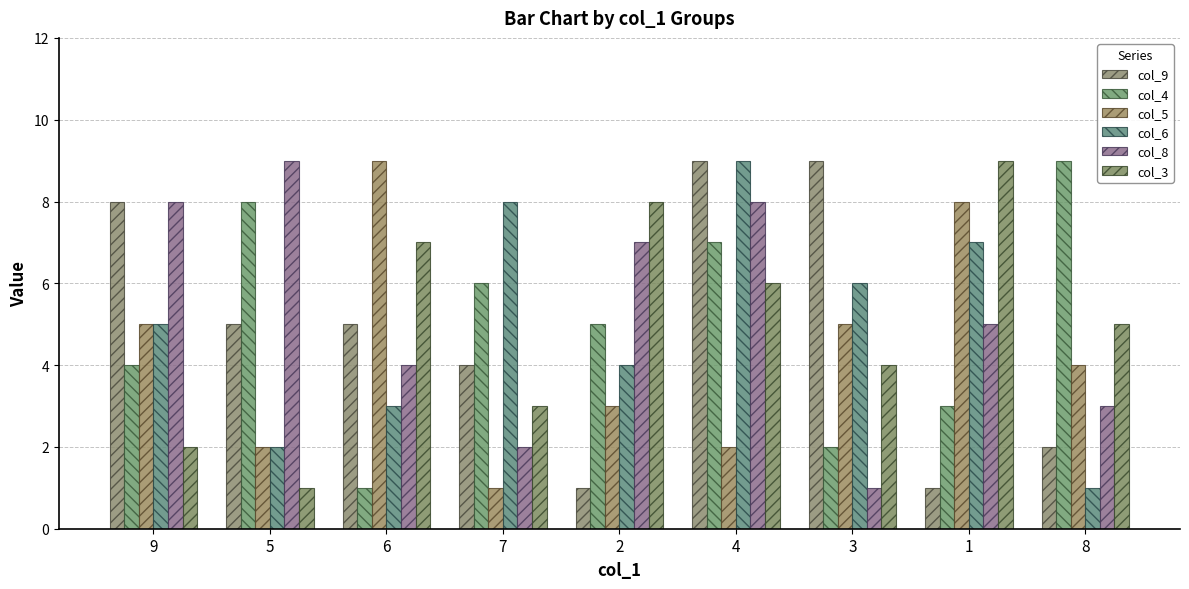

How many groups of bars are there?

9